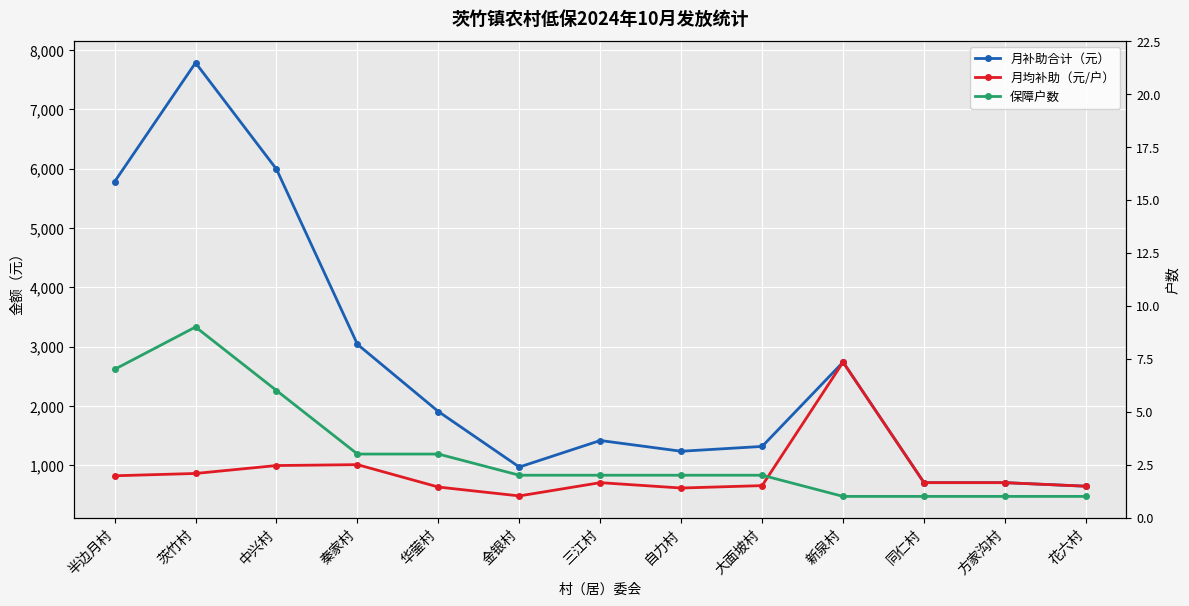

What is the difference between the 月补助合计（元） values at 半边月村 and 华蓥村?

3872.0